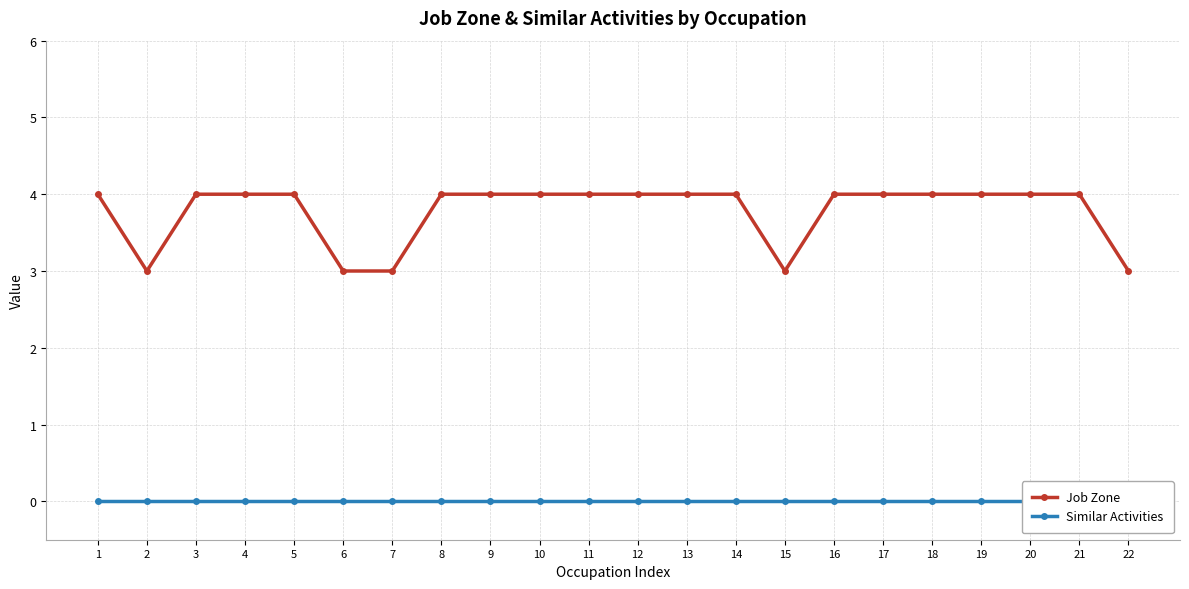

Which category has the lowest value across all series?

1